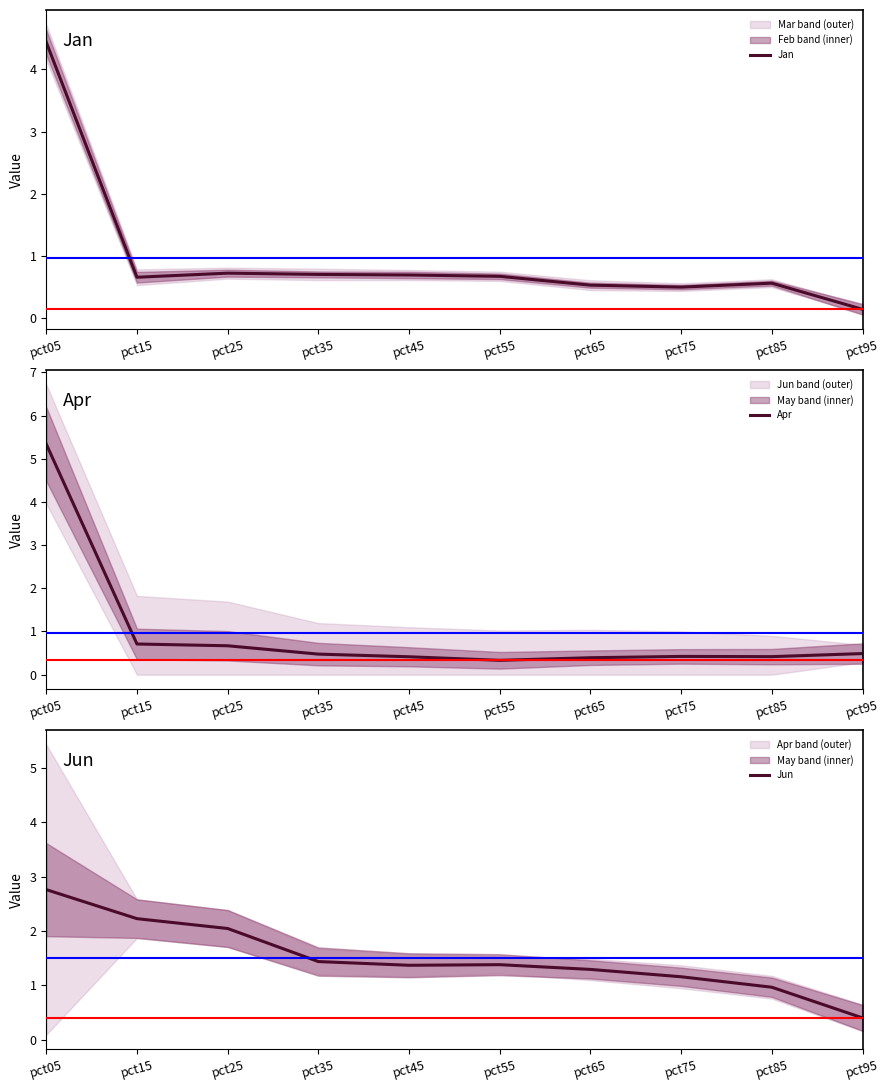

At how many categories does at least one series exceed 3?

1